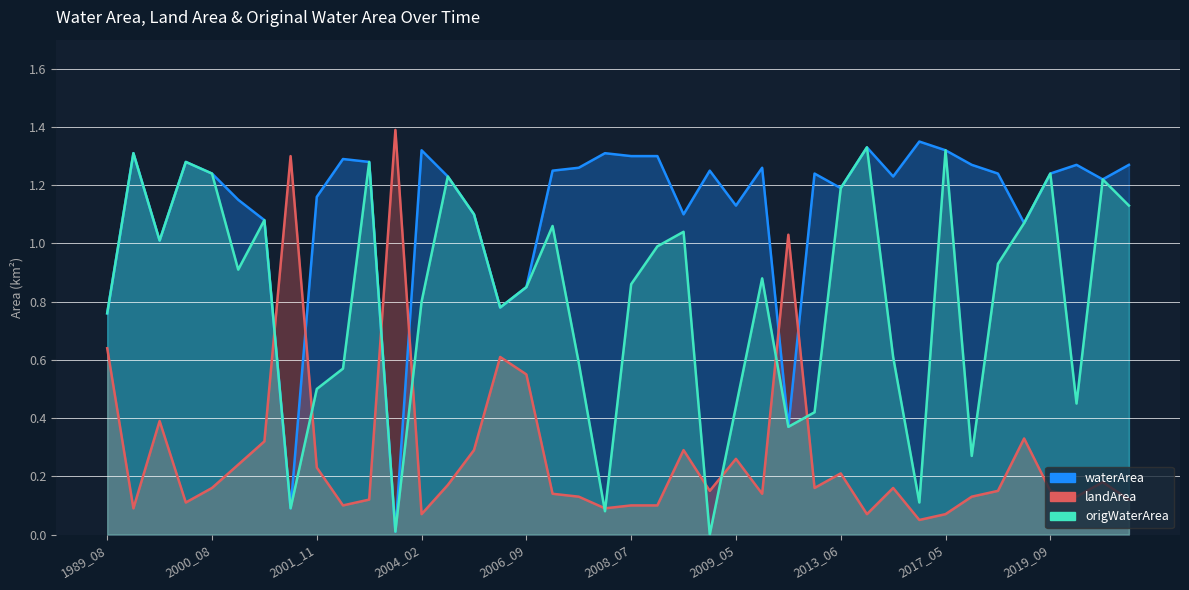

What is the average value of the origWaterArea series?

0.8